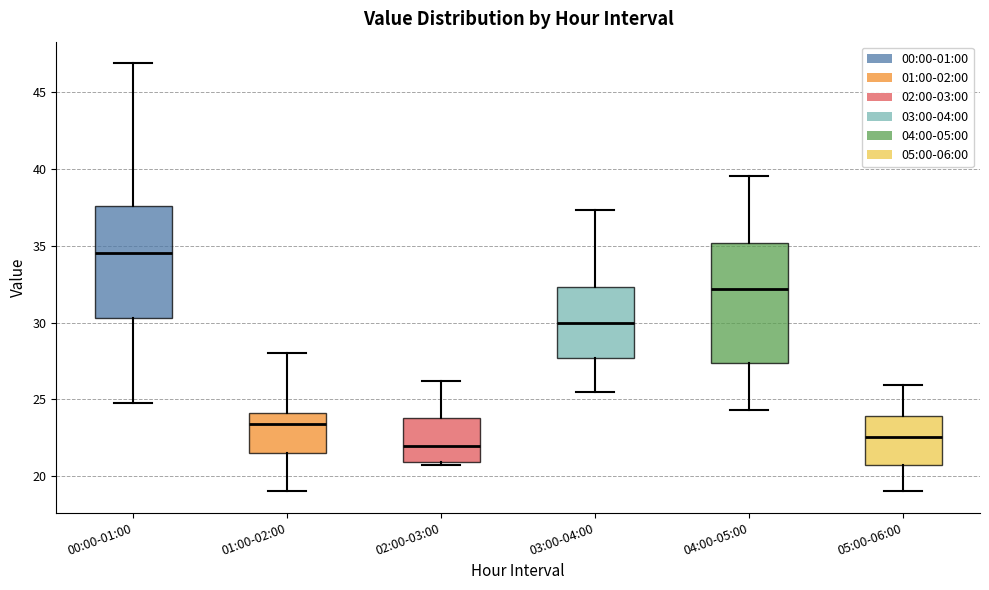

Reading left to right, read every box against the y-axis: the position of its median line, the range the box covers, and the ends of its whiskers. The values are not printed on the chart, so give them approximately, as read against the axis.

00:00-01:00: median 34.5, box 30.5 to 37.5, whiskers 25.0 to 47.0
01:00-02:00: median 23.5, box 21.5 to 24.0, whiskers 19.0 to 28.0
02:00-03:00: median 22.0, box 21.0 to 24.0, whiskers 20.5 to 26.0
03:00-04:00: median 30.0, box 27.5 to 32.5, whiskers 25.5 to 37.5
04:00-05:00: median 32.0, box 27.5 to 35.0, whiskers 24.5 to 39.5
05:00-06:00: median 22.5, box 20.5 to 24.0, whiskers 19.0 to 26.0